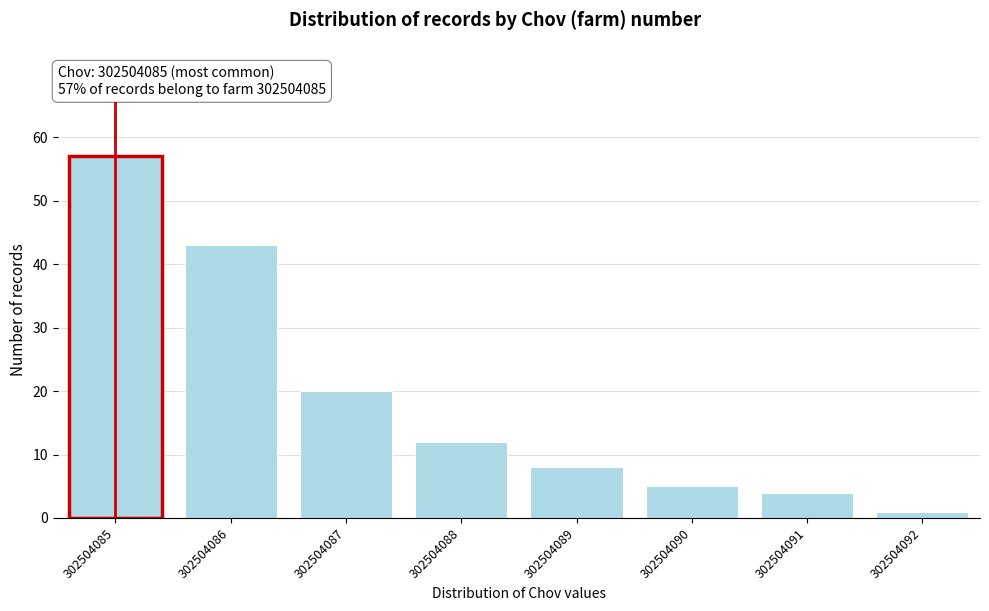

Reading left to right, list all the values displayed in this chart.

302504085=57	302504086=43	302504087=20	302504088=12	302504089=8	302504090=5	302504091=4	302504092=1